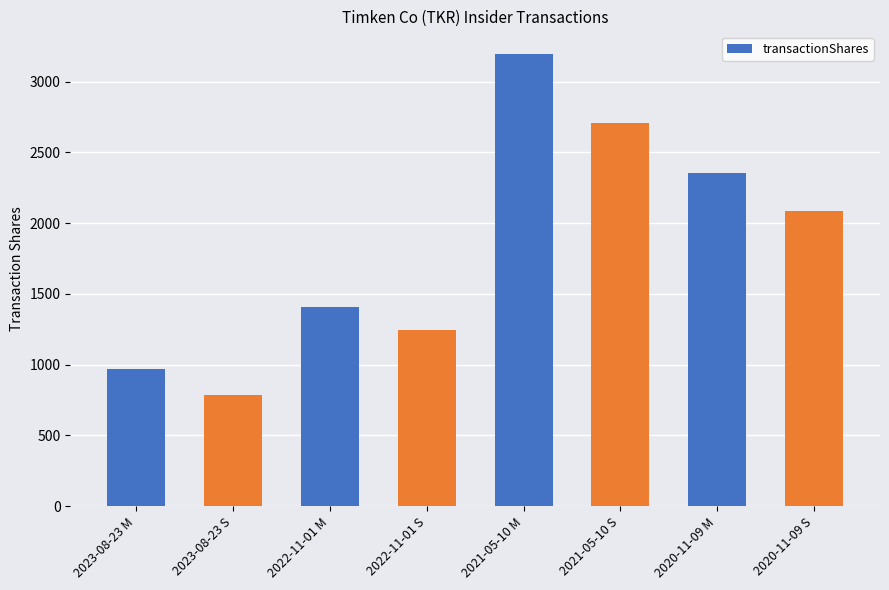

Does the chart contain any negative values?

No